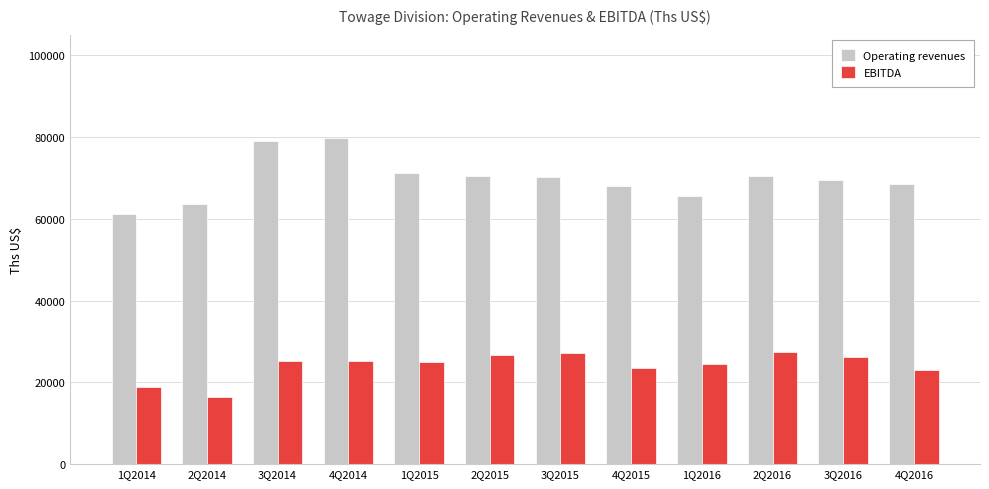

What value does the EBITDA series have at 4Q2016?

22907